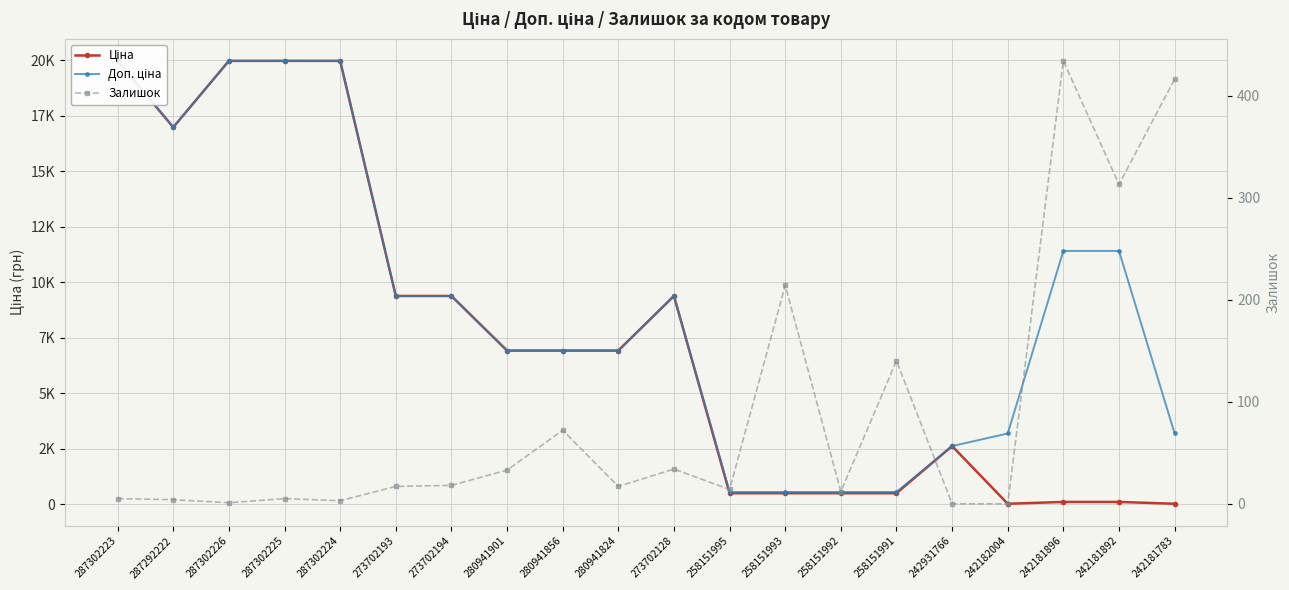

Reading left to right, list all the values displayed in this chart.

Ціна: 19964.2	16976.3	19964.2	19964.2	19964.2	9384.0	9384.0	6925.7	6925.7	6925.7	9384.0	507.2	507.2	507.2	507.2	2627.5	31.9	114.1	114.1	31.9
Доп. ціна: 19964.2	16976.3	19964.2	19964.2	19964.2	9384.0	9384.0	6925.7	6925.7	6925.7	9384.0	562.0	562.0	562.0	562.0	2628.0	3195.0	11410.0	11410.0	3195.0
Залишок: 5.0	4.0	1.0	5.0	3.0	17.0	18.0	33.0	72.0	17.0	34.0	14.0	214.0	12.0	140.0	0.0	0.0	434.0	313.0	416.0